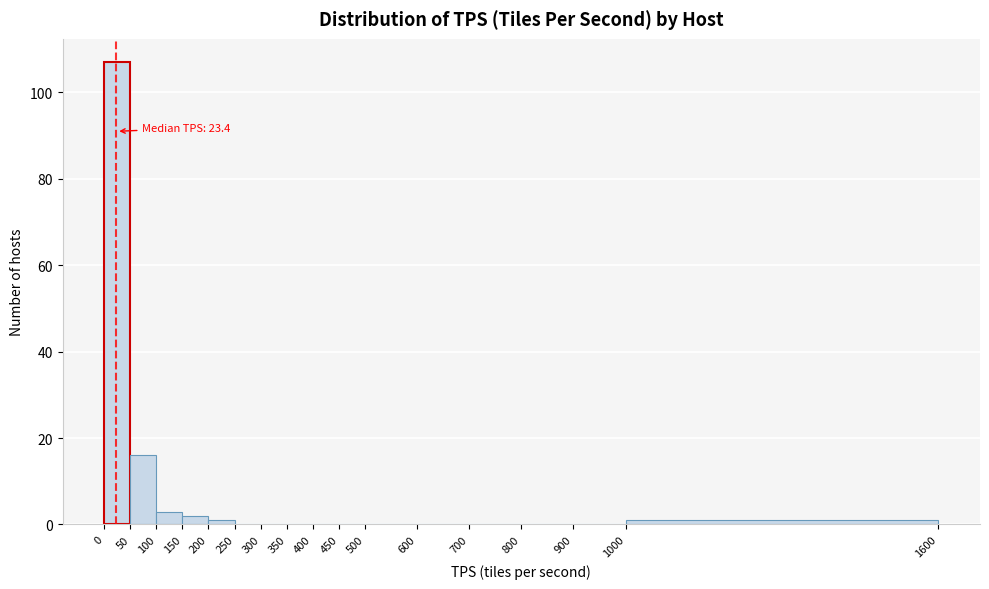

Over which range of the x-axis is the bar tallest?

0 to 50